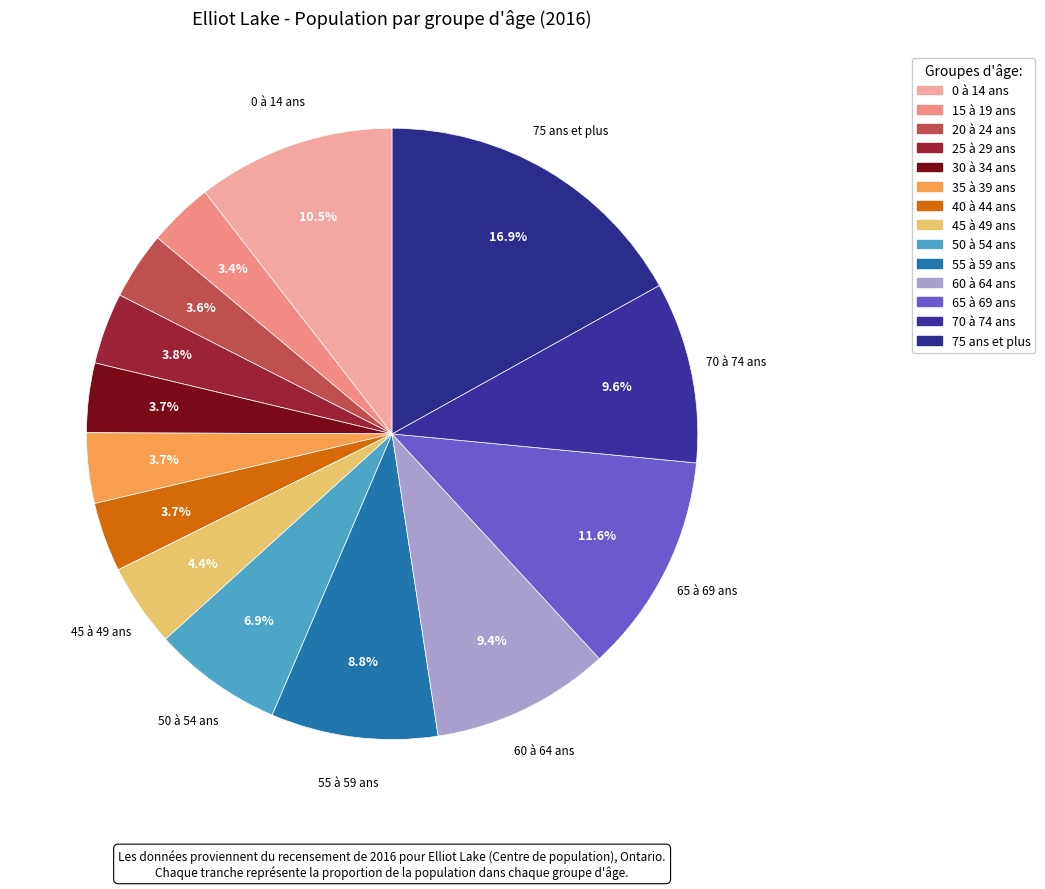

Is 40 à 44 ans the majority of the pie?

No